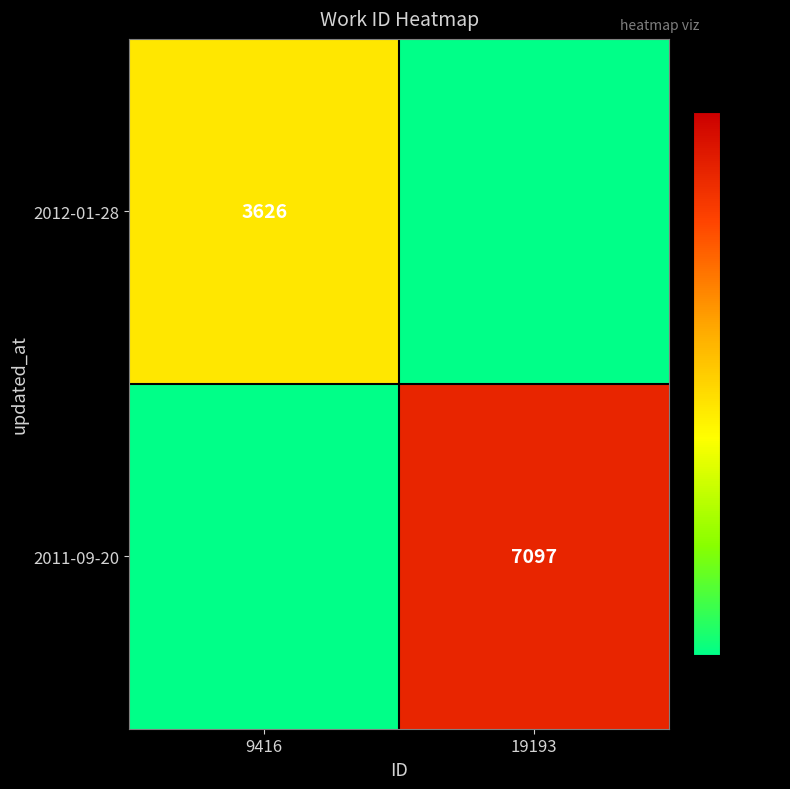

Between 9416 and 19193, which is larger?

9416